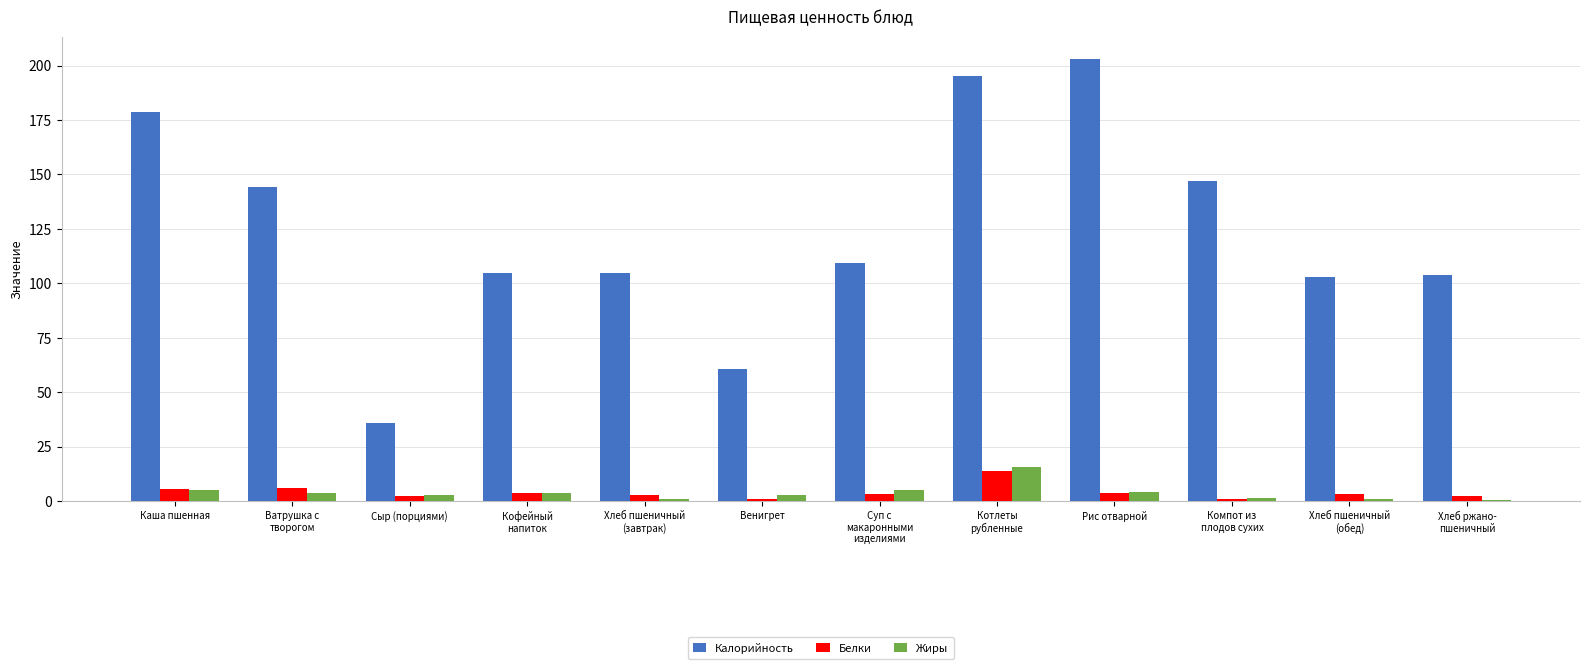

Which label corresponds to the largest value in the chart?

Рис отварной